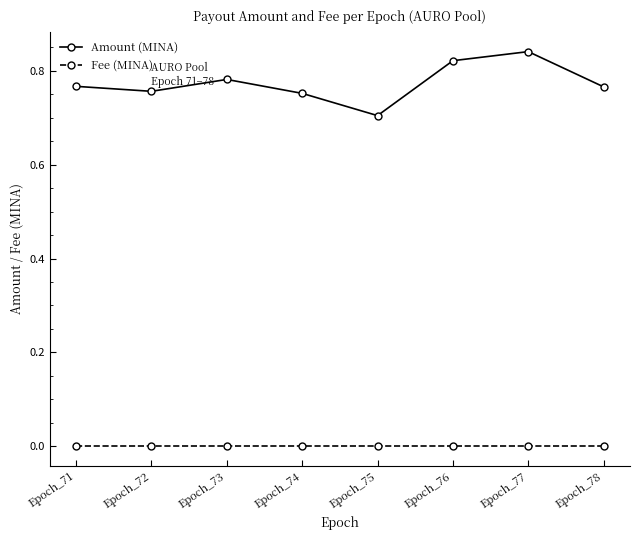

True or false: Fee (MINA) and Amount (MINA) cross at least once.

False